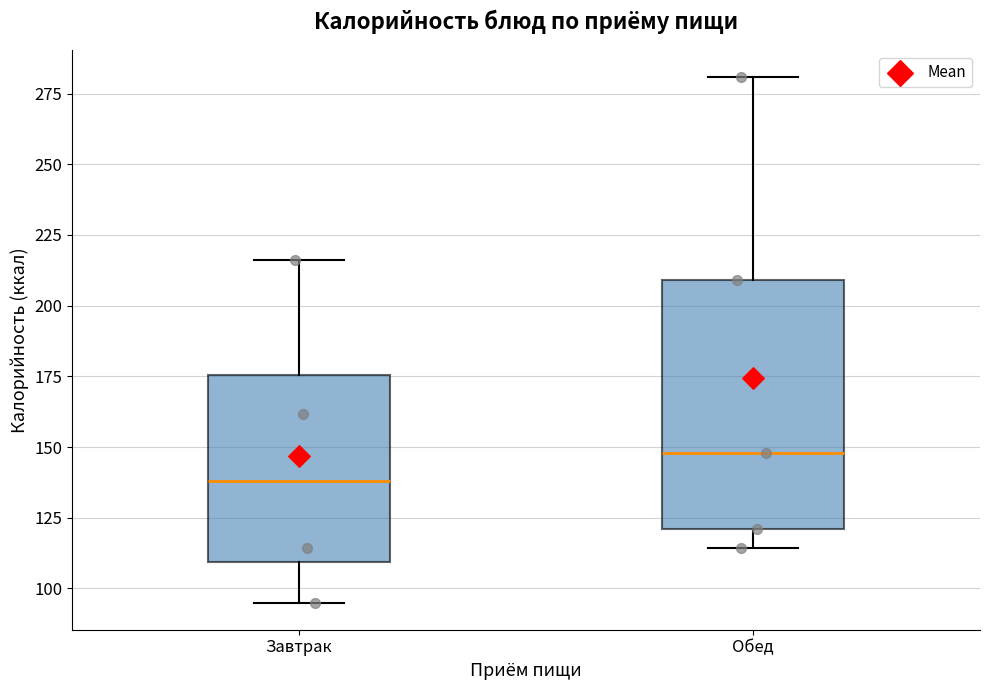

Where is the upper edge of the box for Обед on the y-axis? The values are not printed on the chart, so give them approximately, as read against the axis.

210